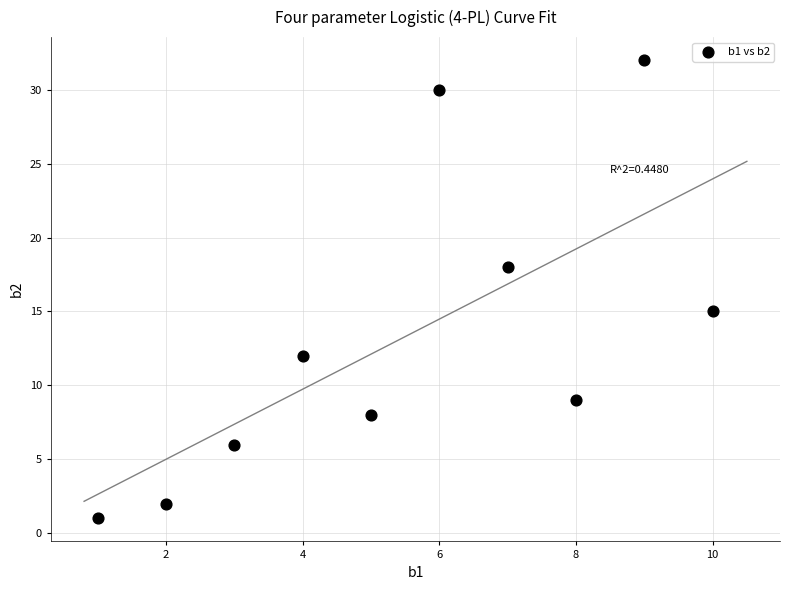

What is the range of Y values (max minus min)?

31